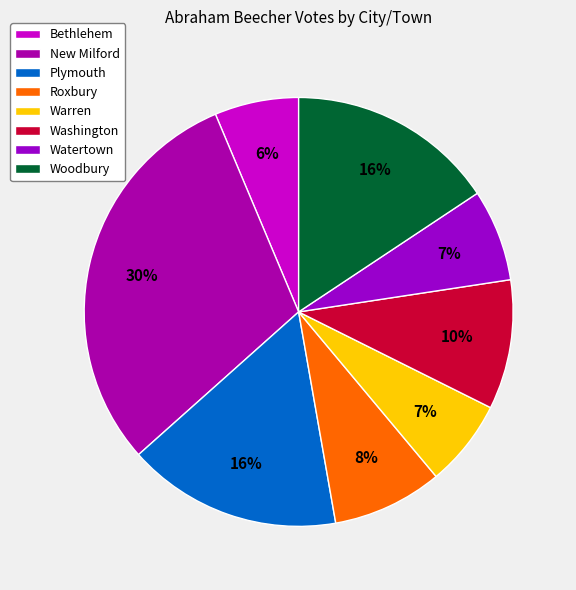

How much of the chart is everything except New Milford?

69.8%